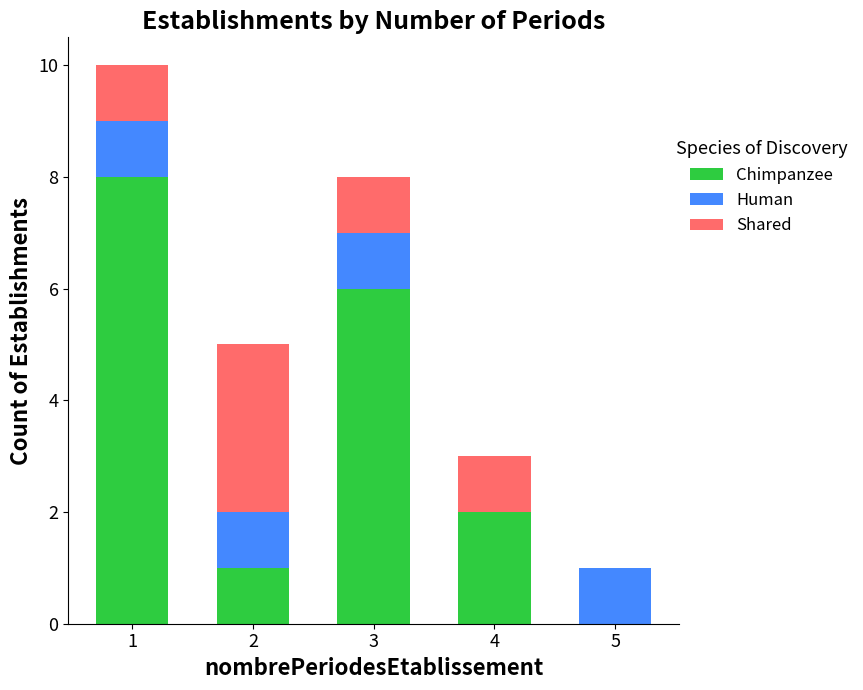

What is the total value across all series at 4?

3